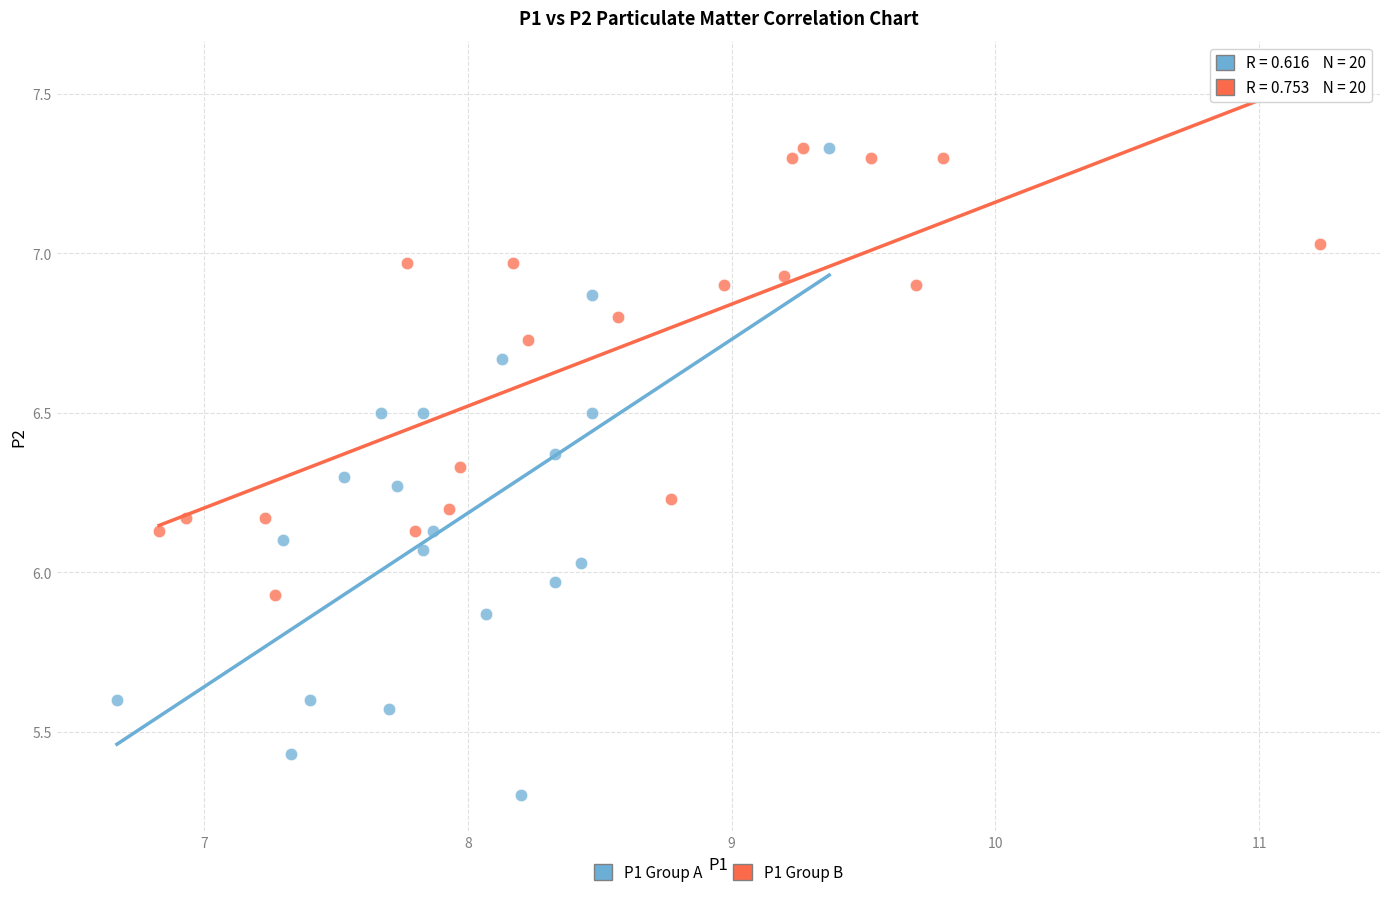

Which series has the widest spread of Y values?

P1 Group A